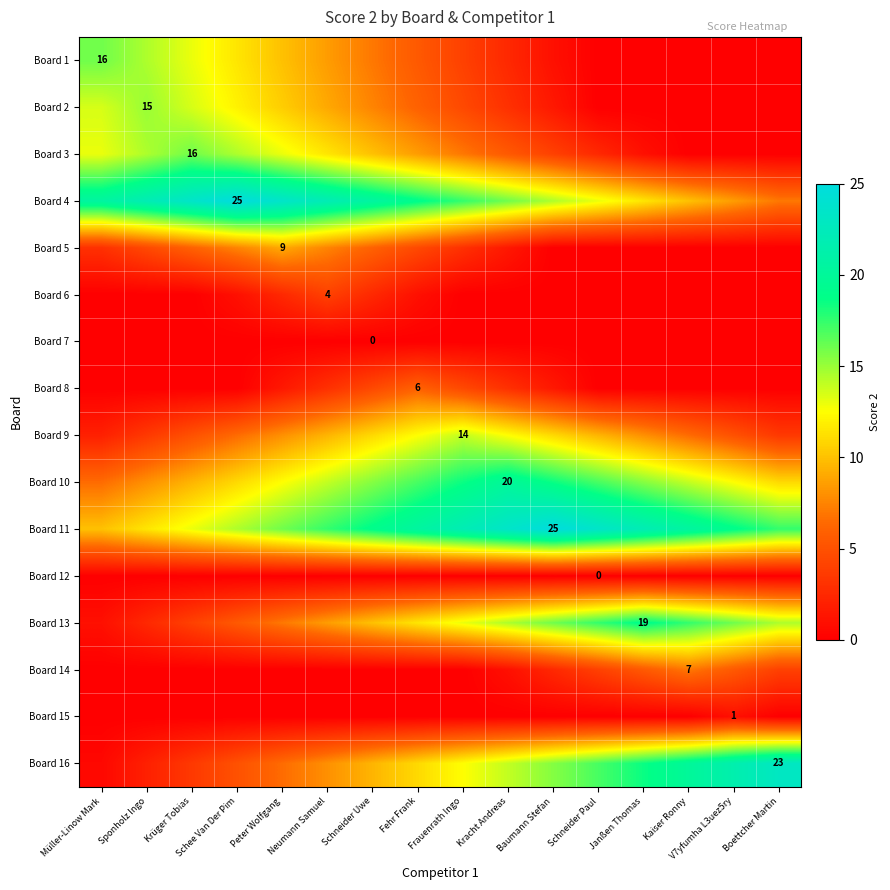

The Board 3 series shows 27.4 at Krüger Tobias. True or false?

False